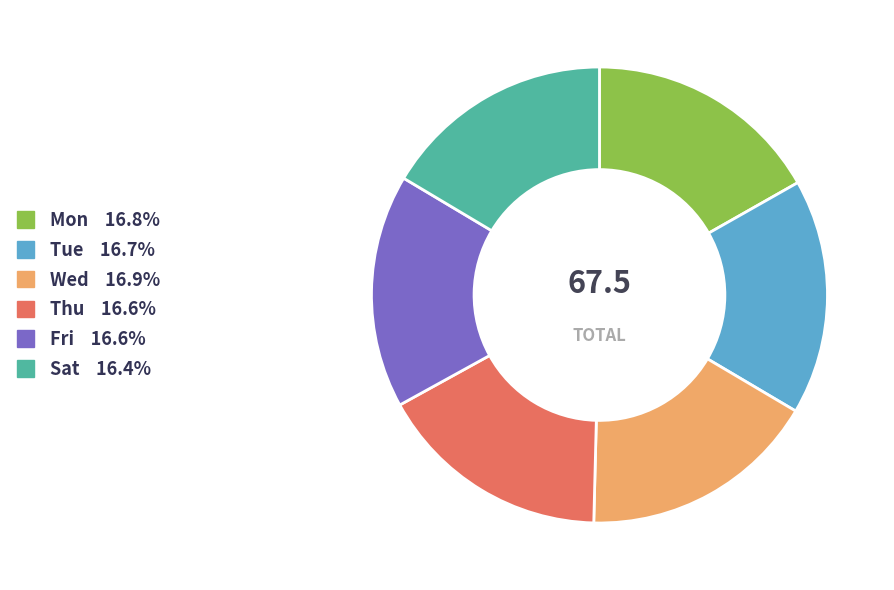

True or false: Fri accounts for 25% of the total.

False